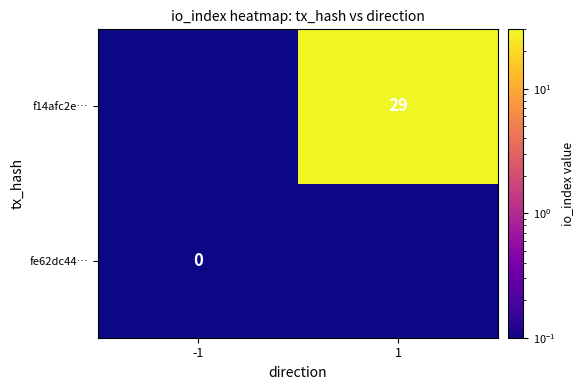

The value of f14afc2e… at 1 is 29.0. True or false?

True